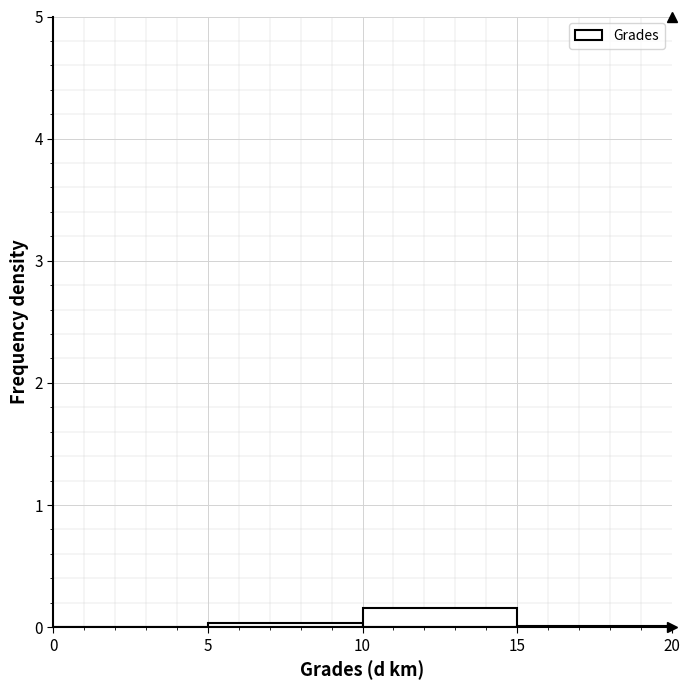

What is the height of the bar covering 10 to 15 on the x-axis? The values are not printed on the chart, so give them approximately, as read against the axis.

0.2